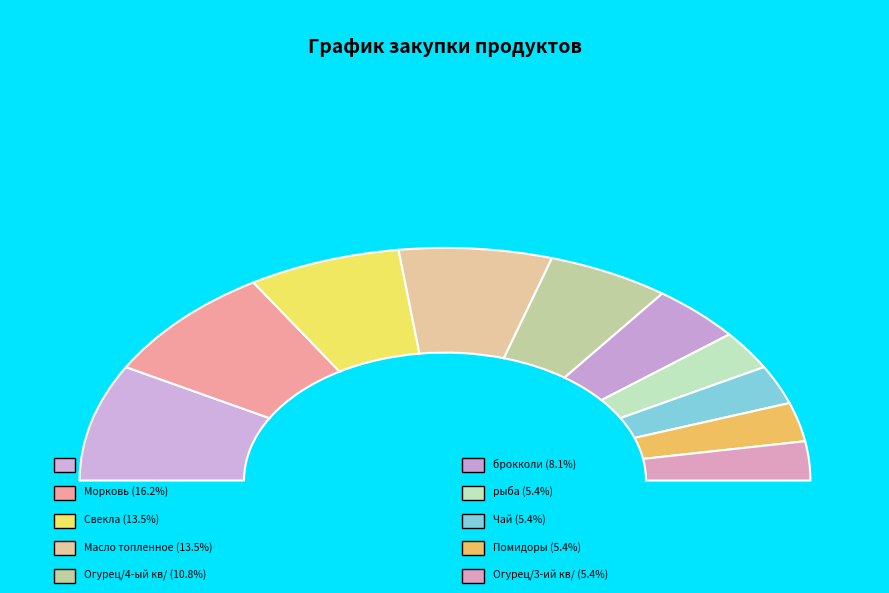

To the nearest percent, what is the combined percentage of Печенье and брокколи?

10%